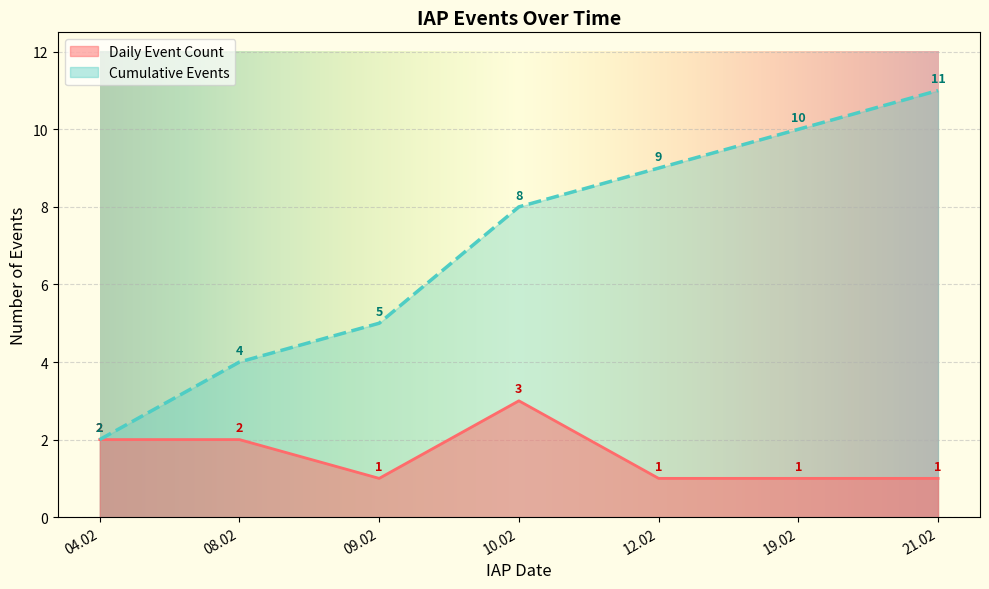

True or false: Event Count and cumulative_events cross at least once.

False